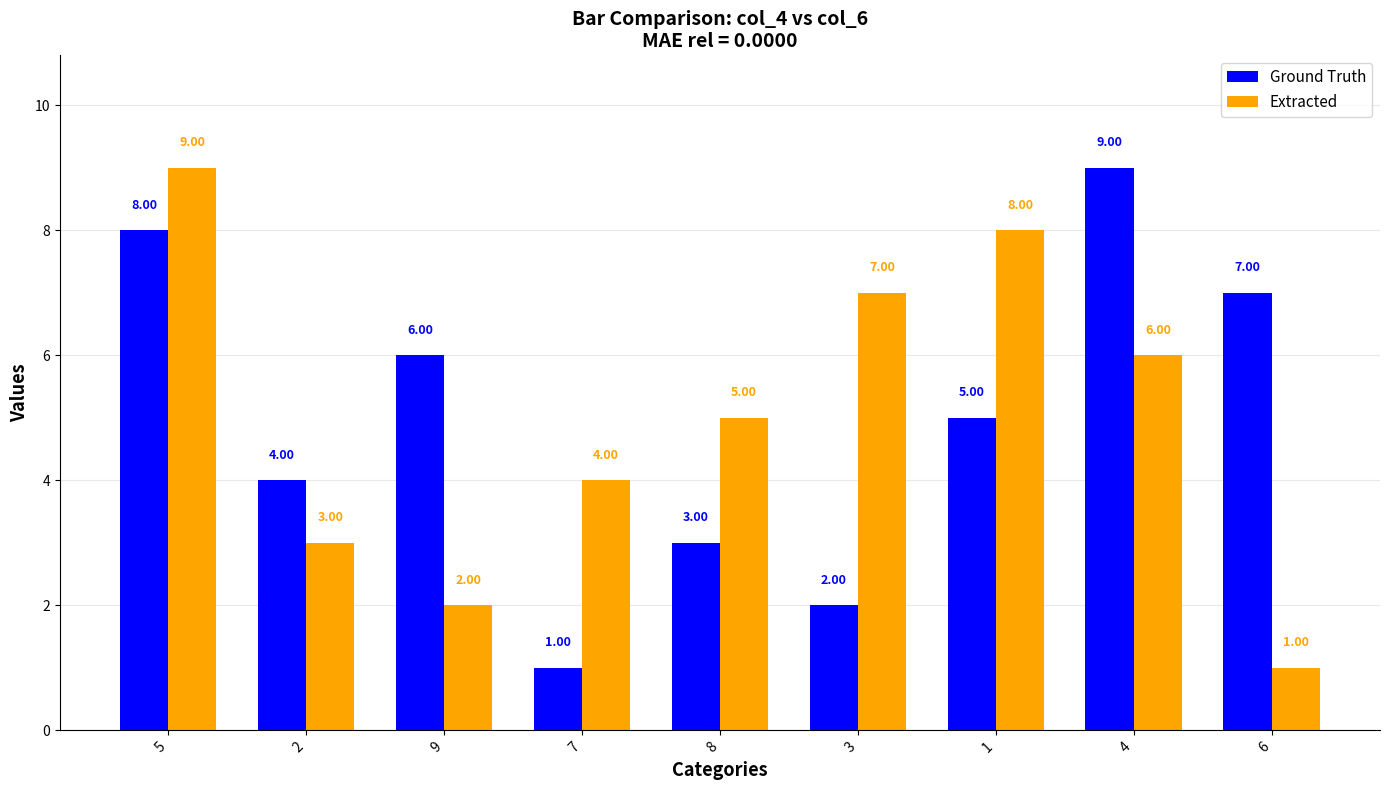

What is the maximum value for Extracted?

9